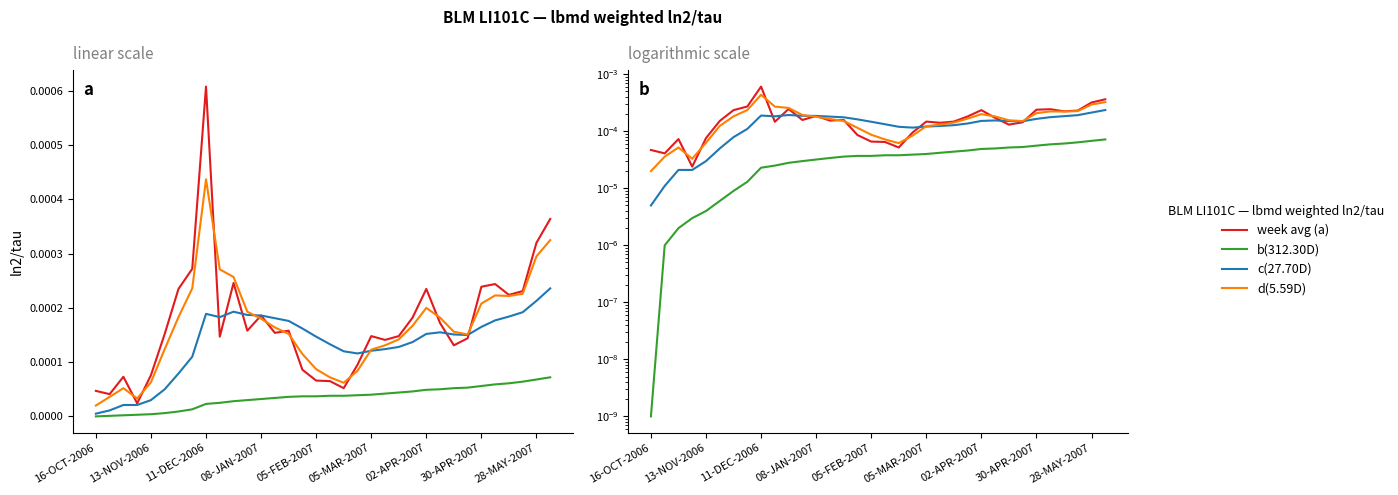

Rank the series by their maximum value, from highest to lowest.

week avg (a), d(5.59D), c(27.70D), b(312.30D)